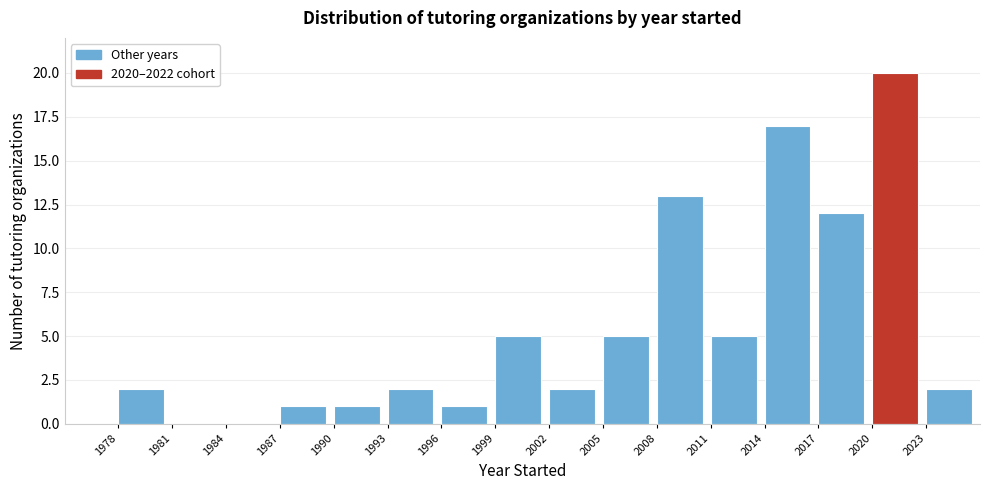

Over which range of the x-axis is the bar tallest?

2020 to 2023